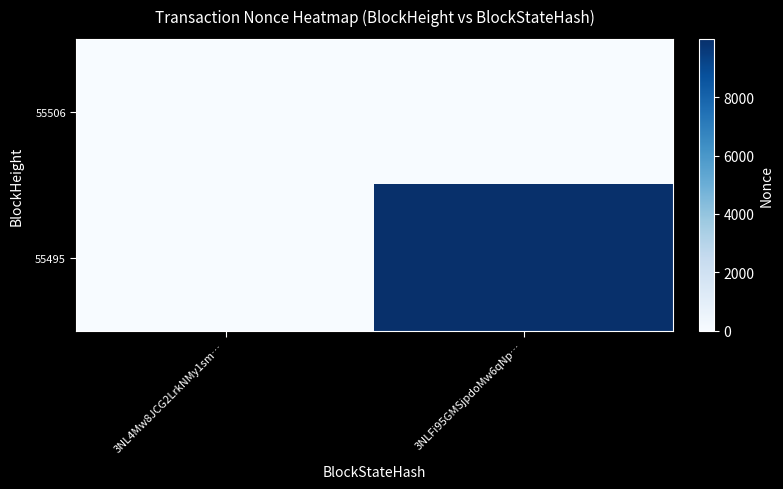

Which has a higher value, 3NL4Mw8JCG2LrkNMy1sm… or 3NLFi95GMSjpdoMw6qNp…?

3NL4Mw8JCG2LrkNMy1sm…